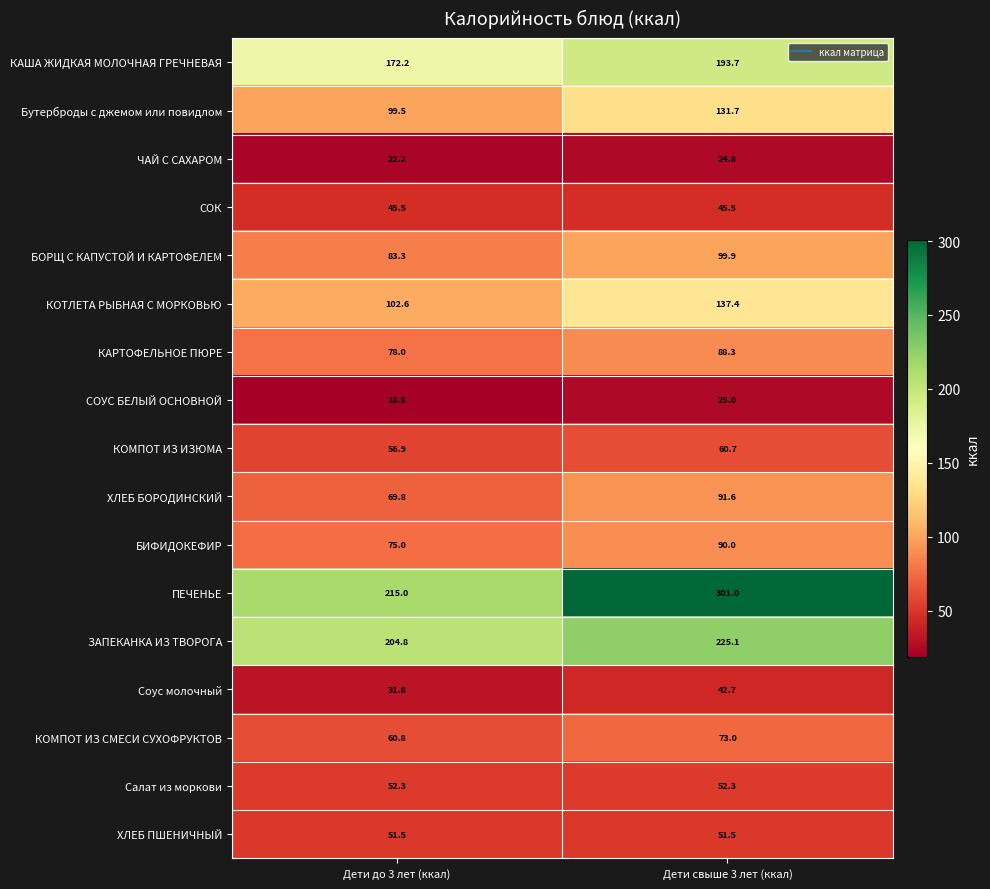

What is the sum of all ЗАПЕКАНКА ИЗ ТВОРОГА values?

429.9